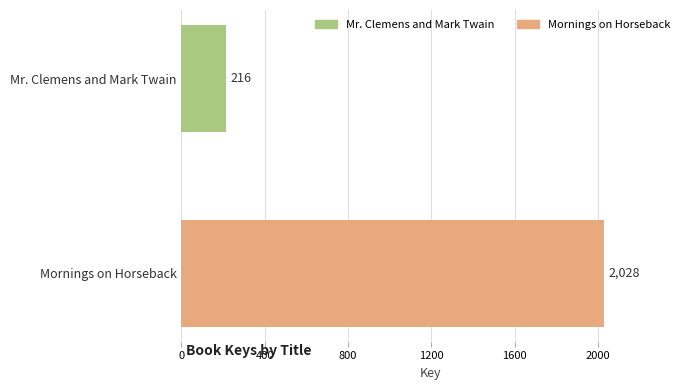

Reading right to left, extract all data points from this chart.

2028	216